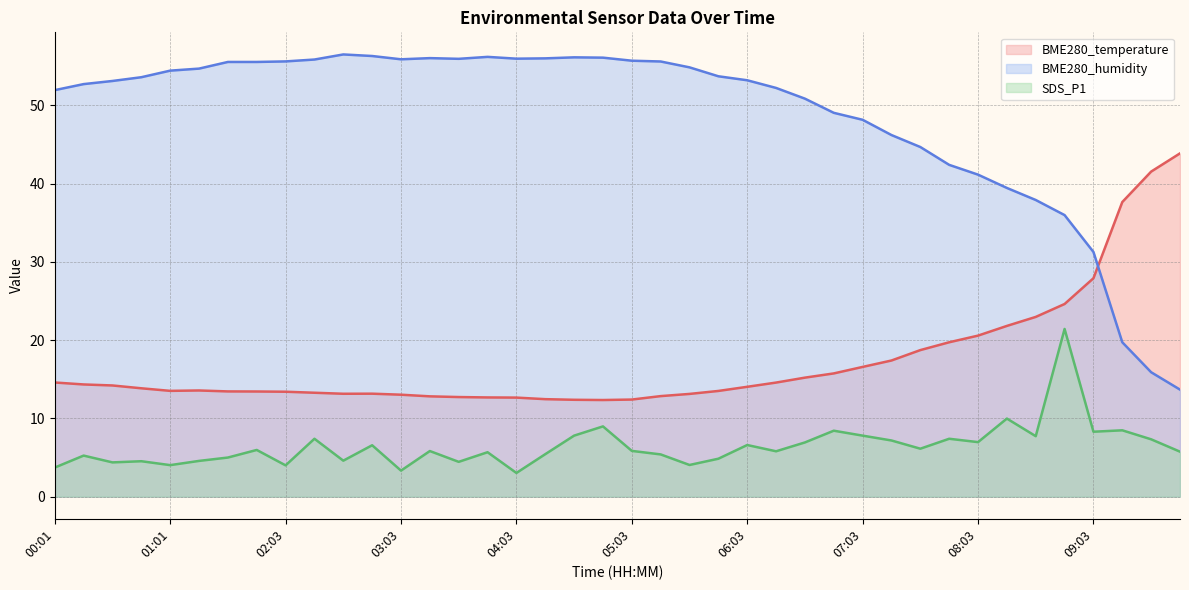

What is the difference between the BME280_temperature (line) values at 30 and 11?

5.6